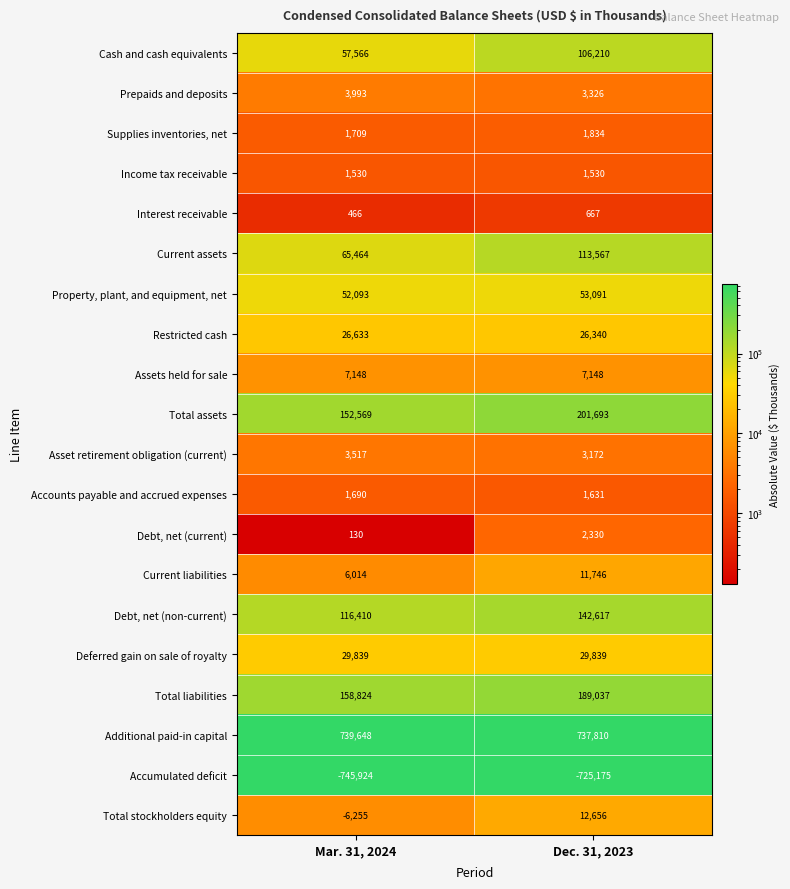

Which series has the widest spread of values?

Total assets